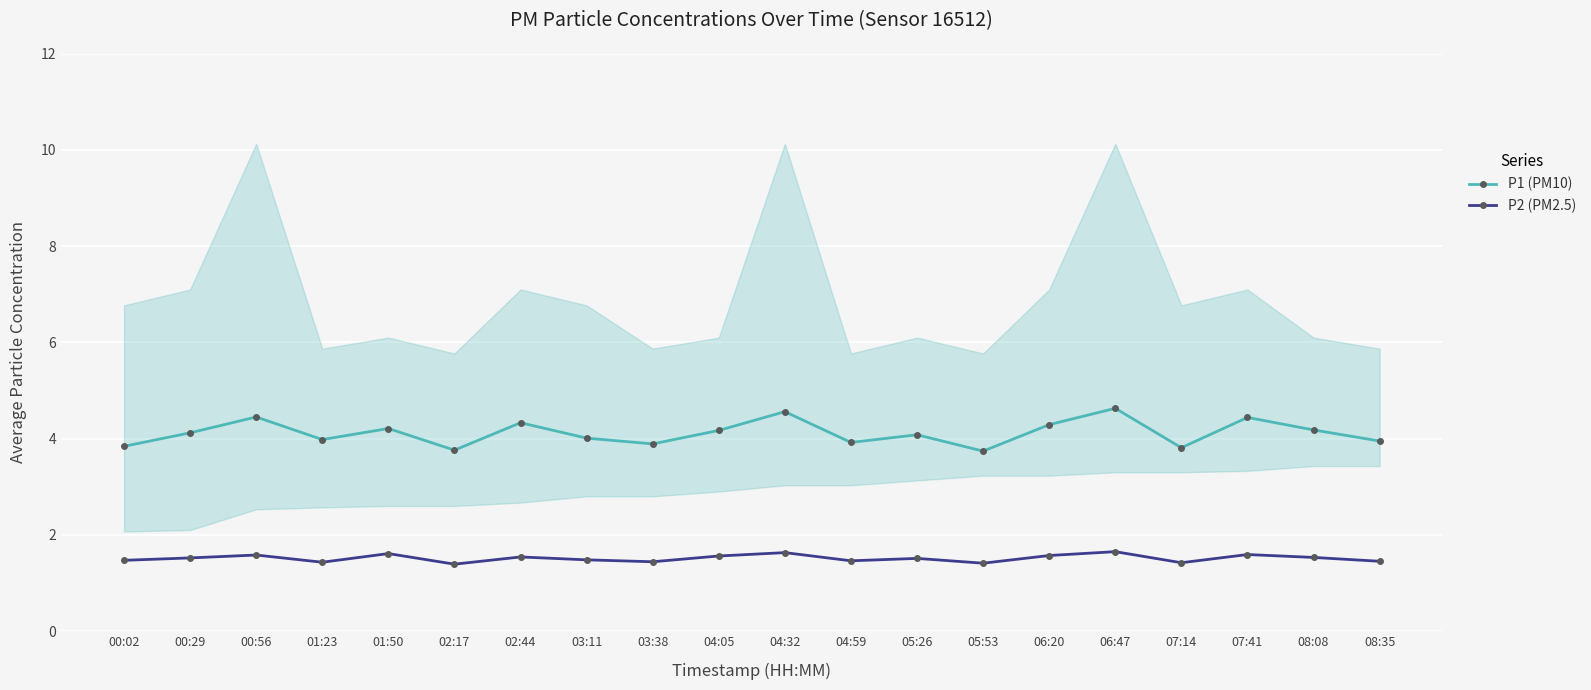

What is the label of the 2nd point from the left?

00:29